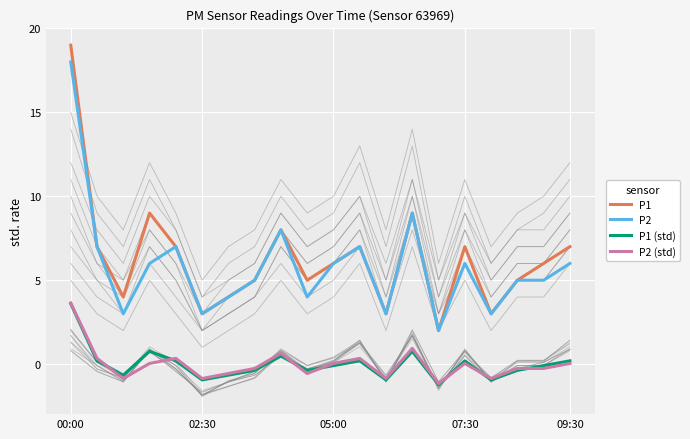

True or false: P1 (std) and P2 (std) intersect in this chart.

True